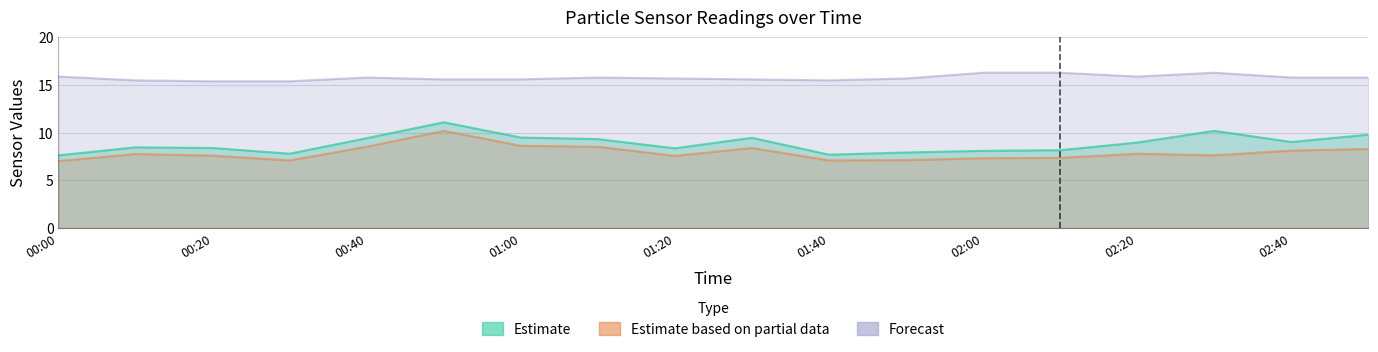

What is the average value of the SDS_P2 series?

7.9